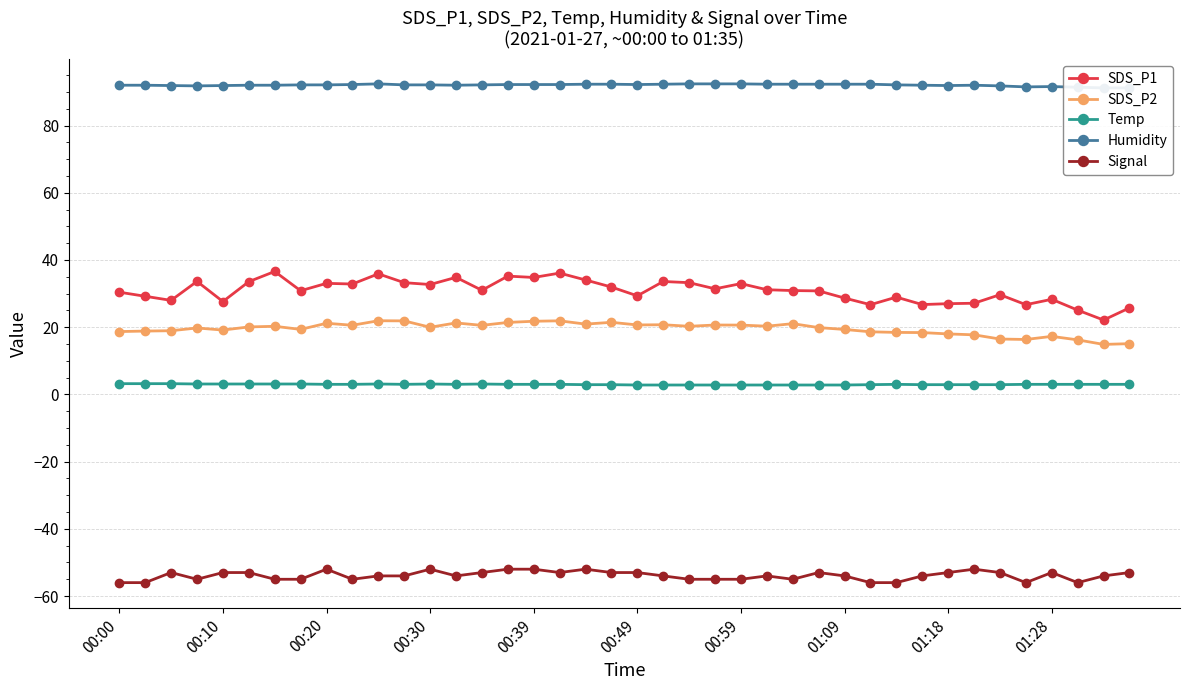

True or false: SDS_P1 has a value of 30.8 at 27.

True